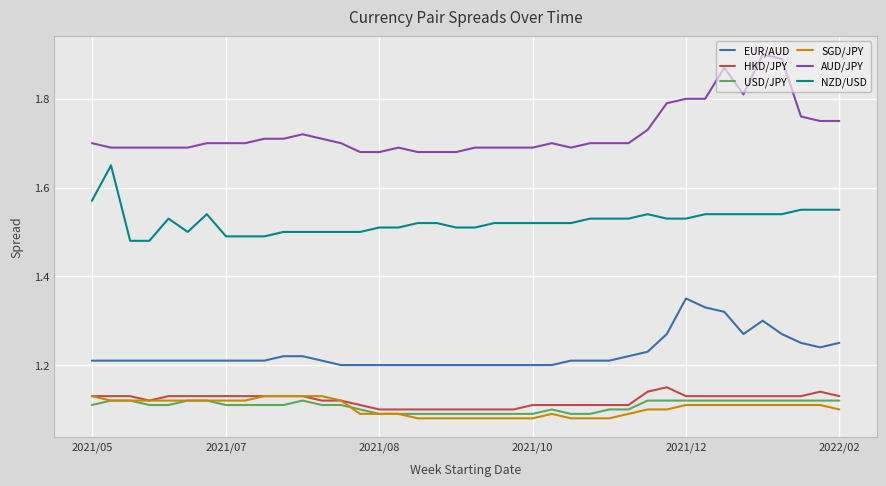

Which series has the largest total across all categories?

AUD/JPY